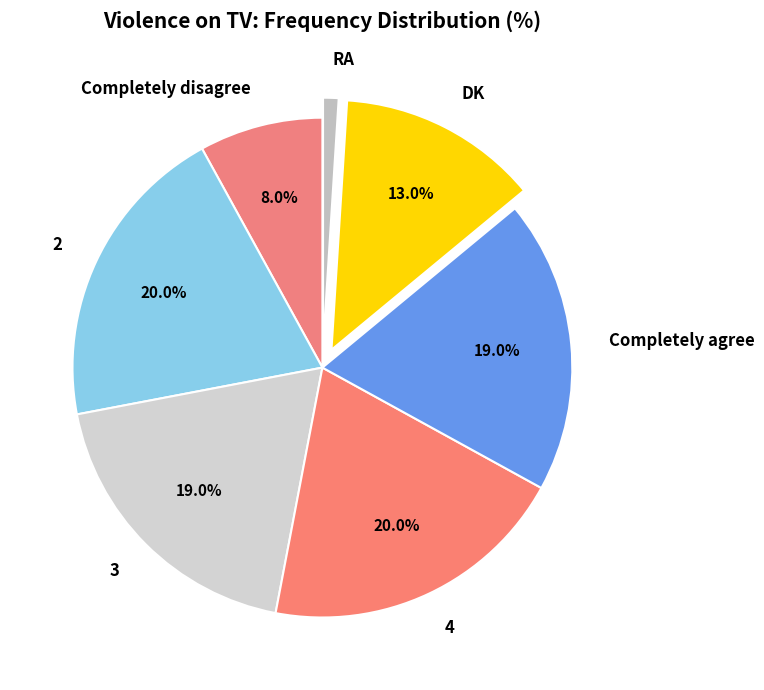

Count the number of slices in the pie.

7